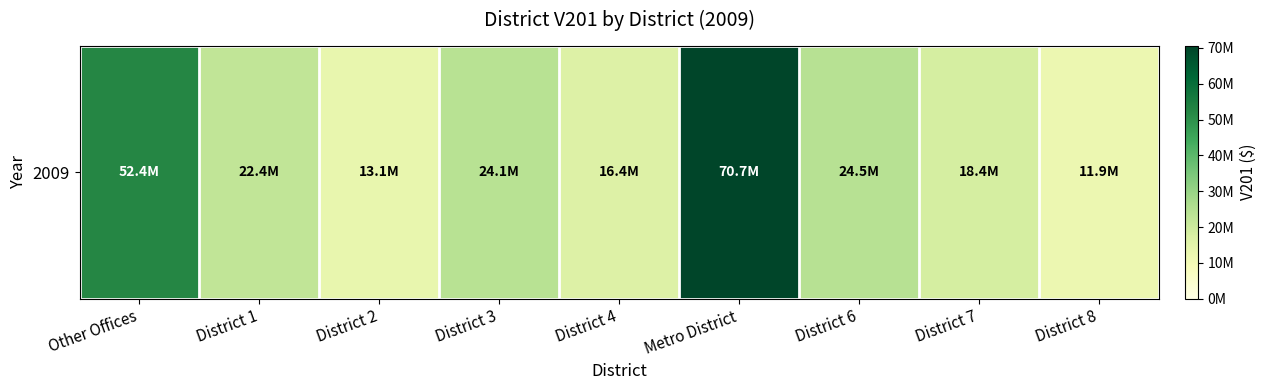

Between District 6 and District 3, which is larger?

District 6